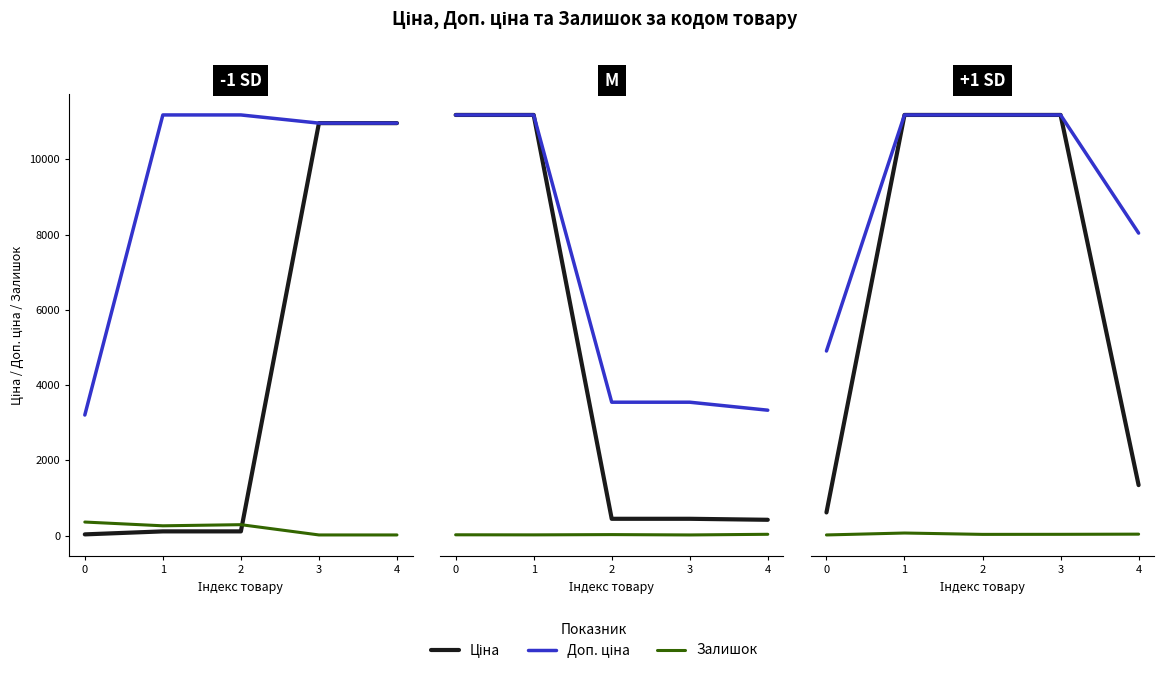

List the series in order of their overall mean, lowest first.

Залишок, Ціна, Доп. ціна